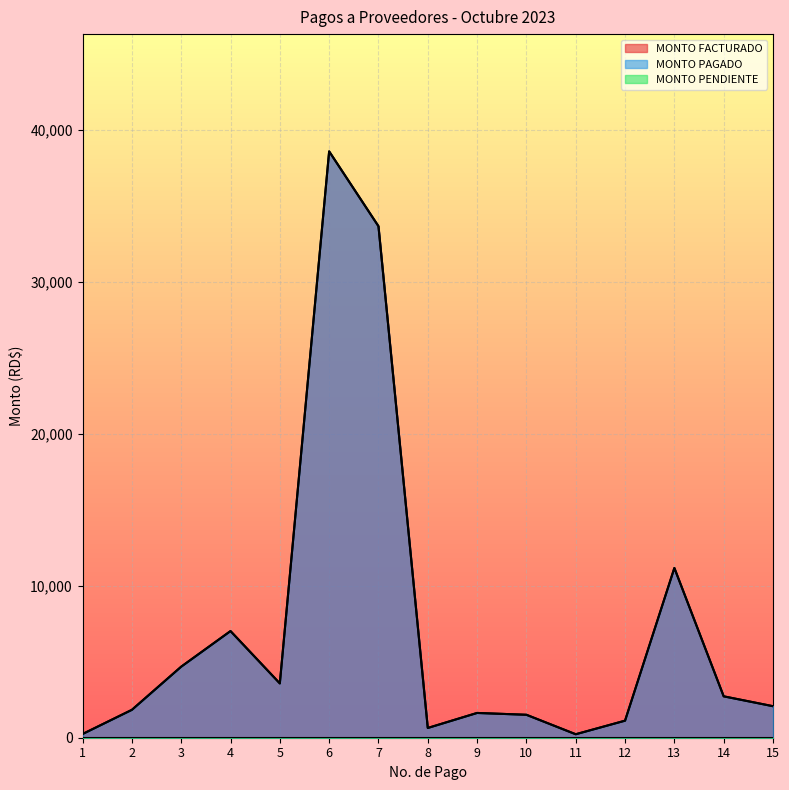

True or false: MONTO FACTURADO and MONTO PAGADO cross at least once.

False